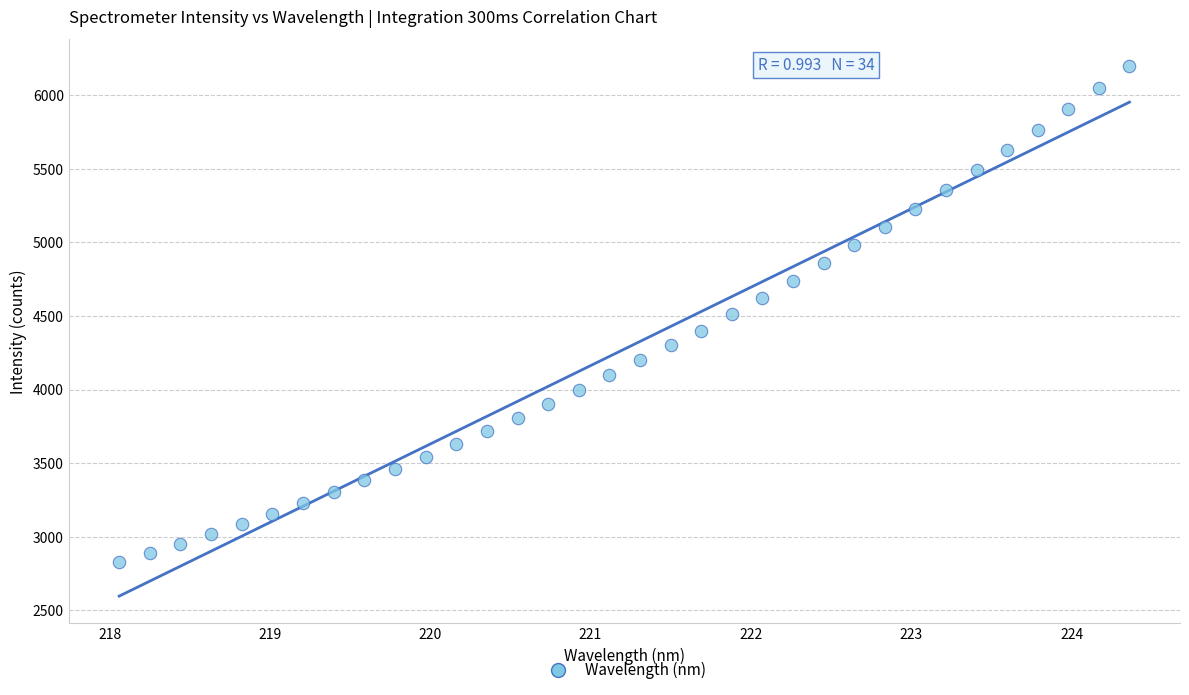

What is the range of X values (max minus min)?

6.3